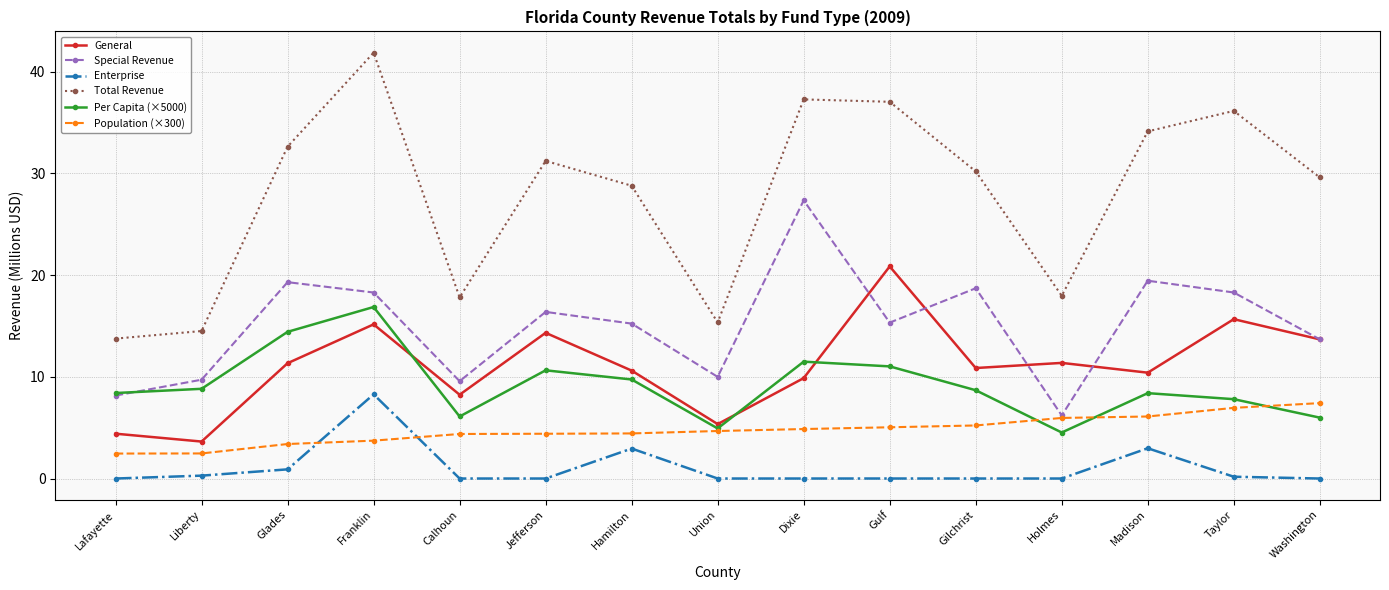

Which series has the largest range (max minus min)?

Total Revenue